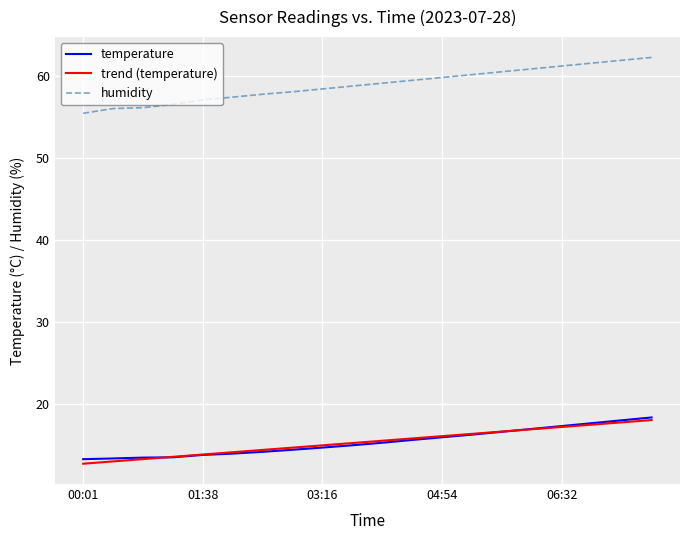

What is the highest value of the humidity series?

62.3